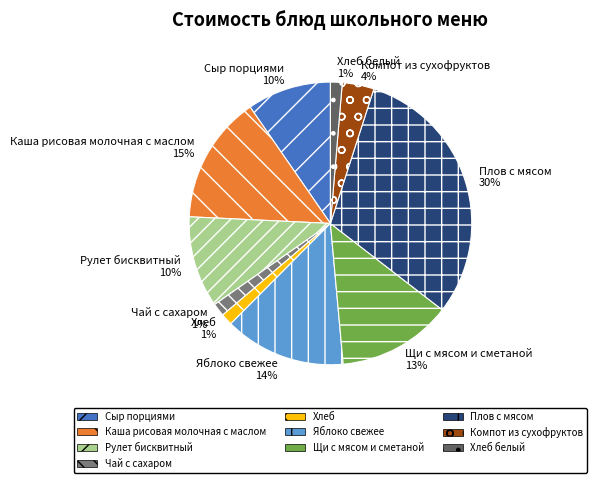

How many segments does this pie chart have?

10